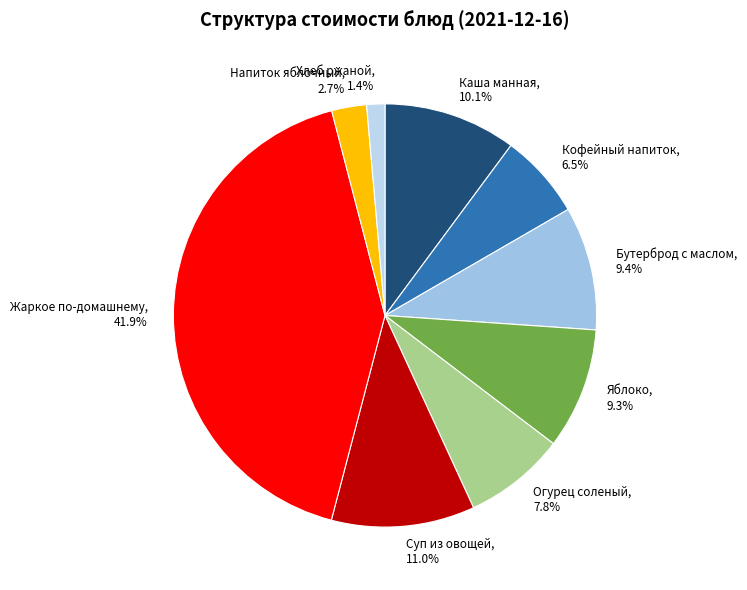

What portion of the pie excludes Напиток яблочный?

97.3%